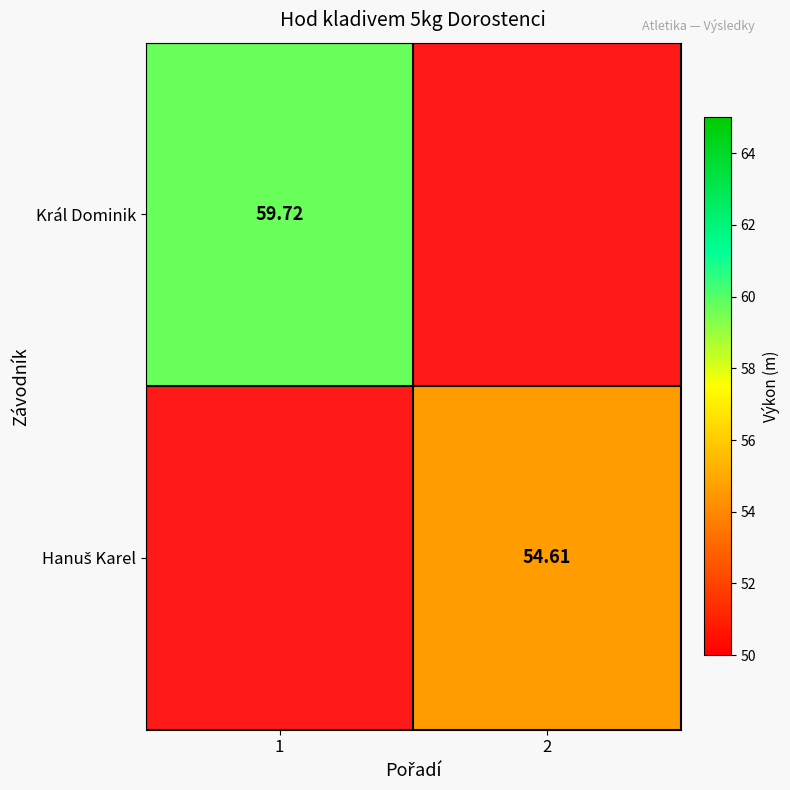

At 1, list the series in order from largest to smallest.

Král Dominik, Hanuš Karel